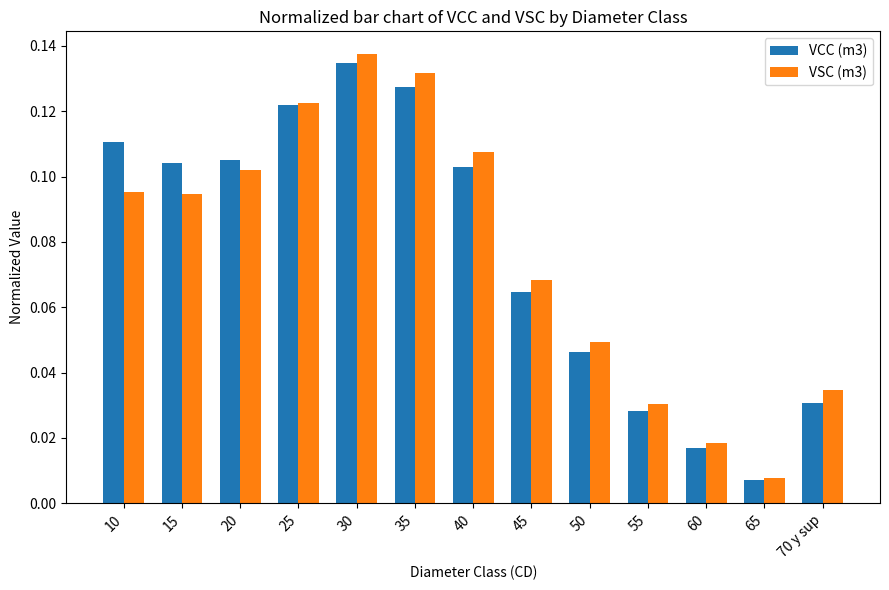

What is the sum of all VCC (m3) values?

1.0